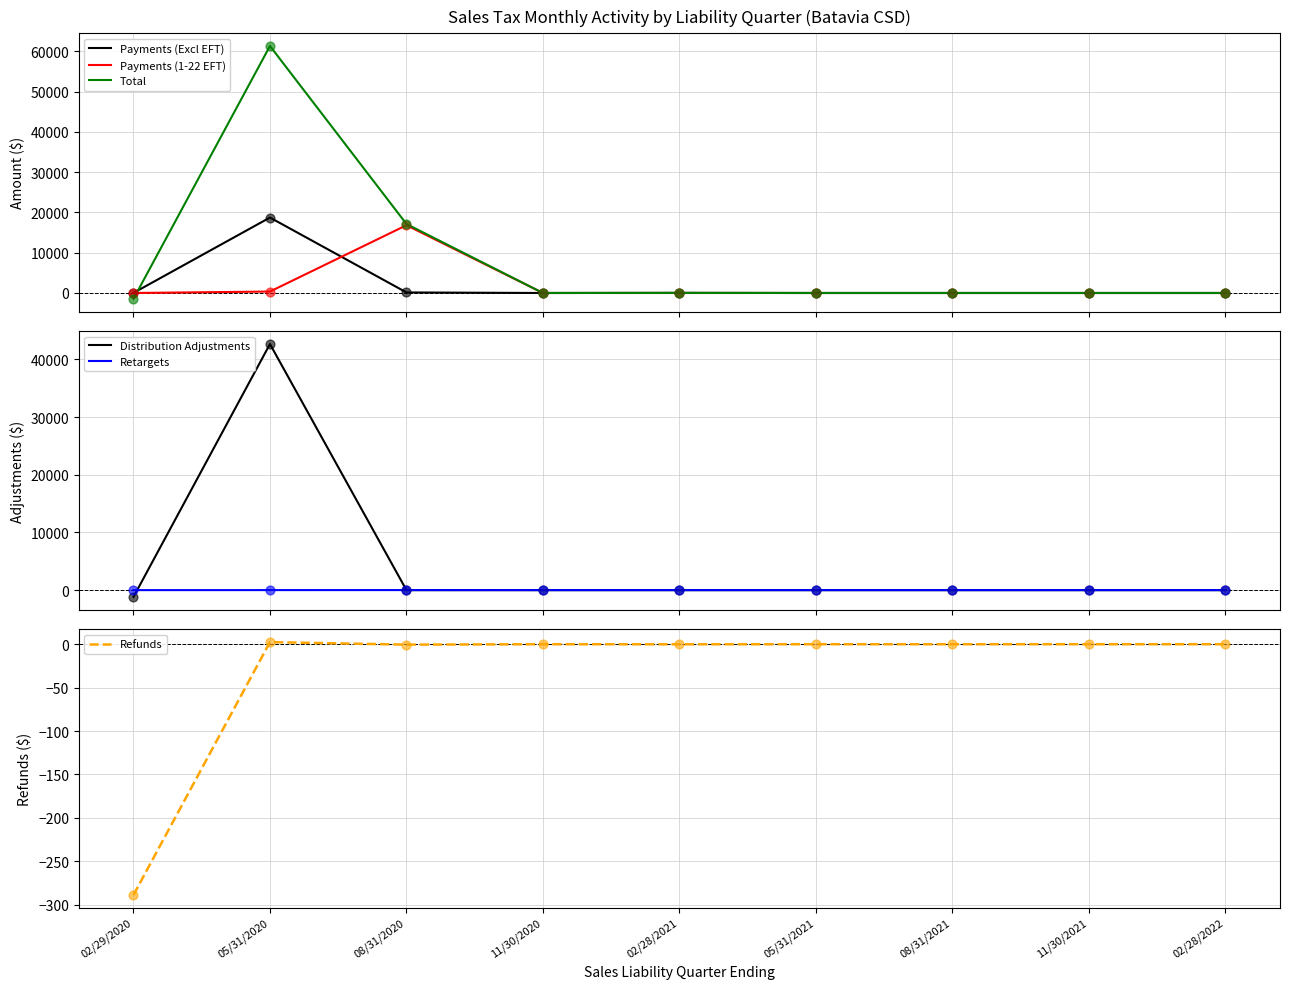

Is the value of Refunds at 08/31/2021 greater than the value of Payments (Excl EFT) at 02/28/2021?

No